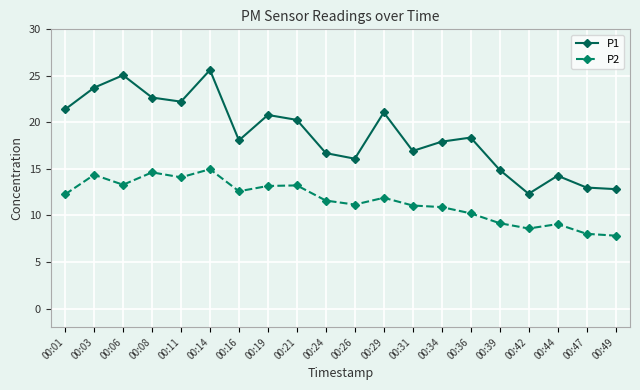

What is the value of the P2 point at the 18th from the left?

9.1